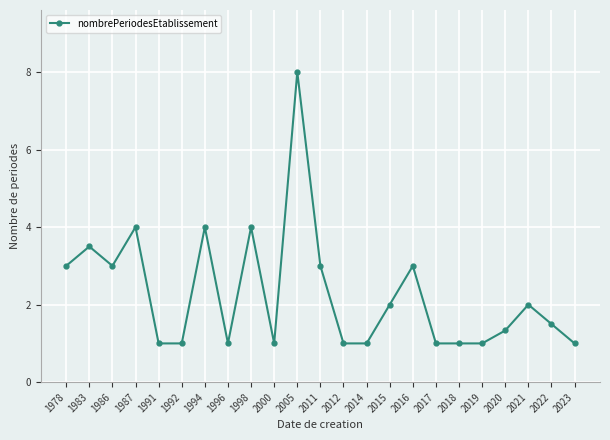

Reading left to right, list all the values displayed in this chart.

3.0	3.5	3.0	4.0	1.0	1.0	4.0	1.0	4.0	1.0	8.0	3.0	1.0	1.0	2.0	3.0	1.0	1.0	1.0	1.3	2.0	1.5	1.0